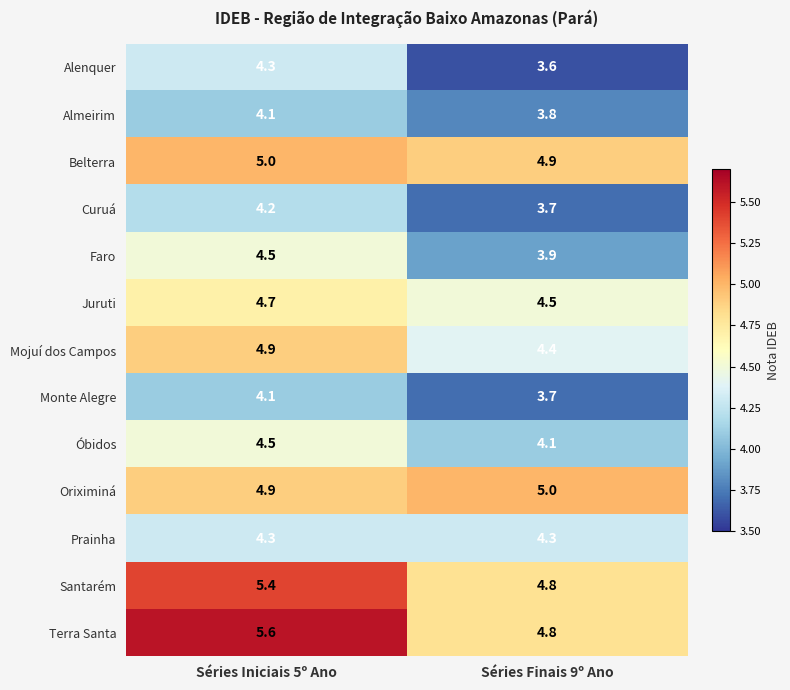

List the labels in order of Curuá value, largest first.

Séries Iniciais 5º Ano, Séries Finais 9º Ano